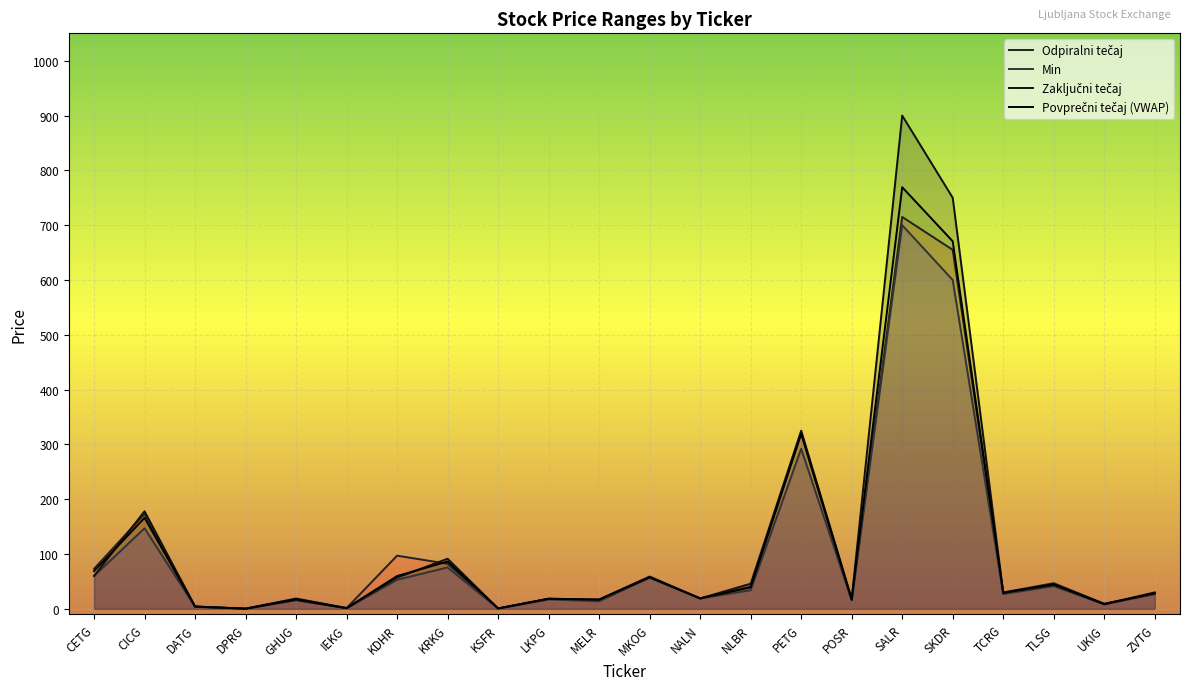

How many values in the Zaključni tečaj series exceed 30?

10